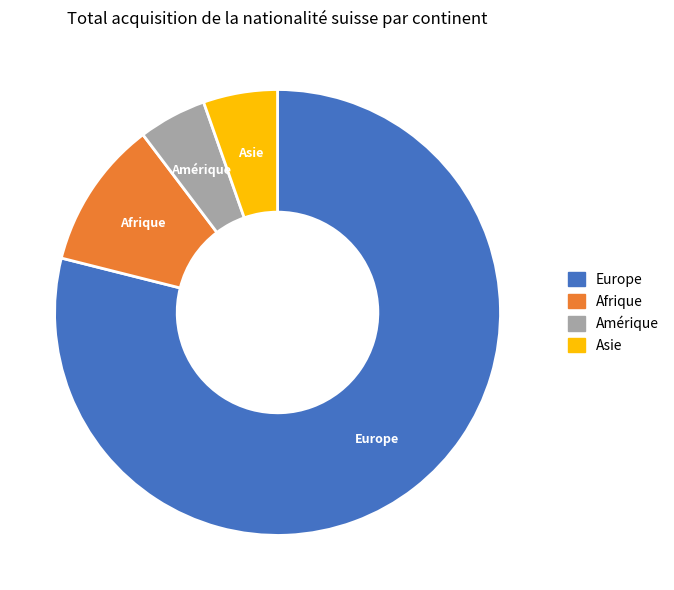

Is Europe the majority of the pie?

Yes